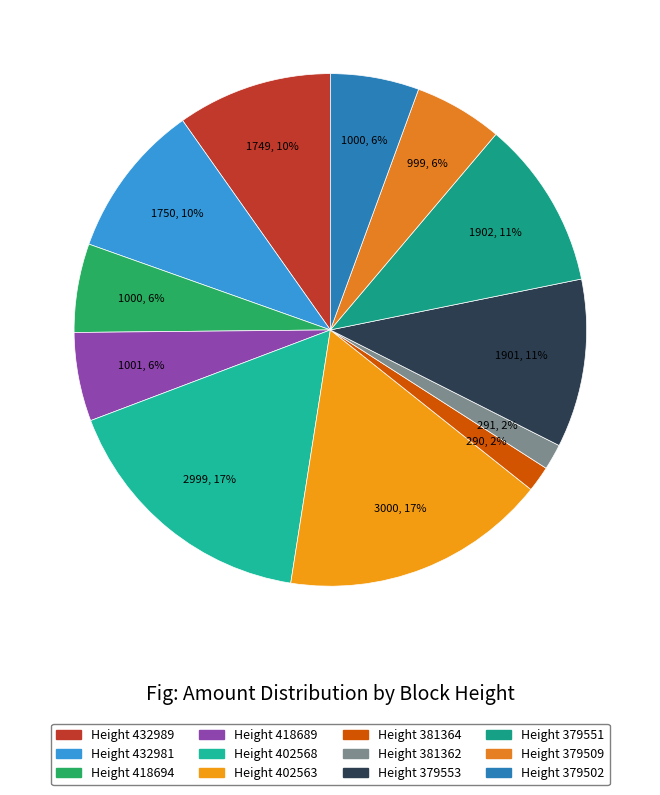

Count the number of slices in the pie.

12